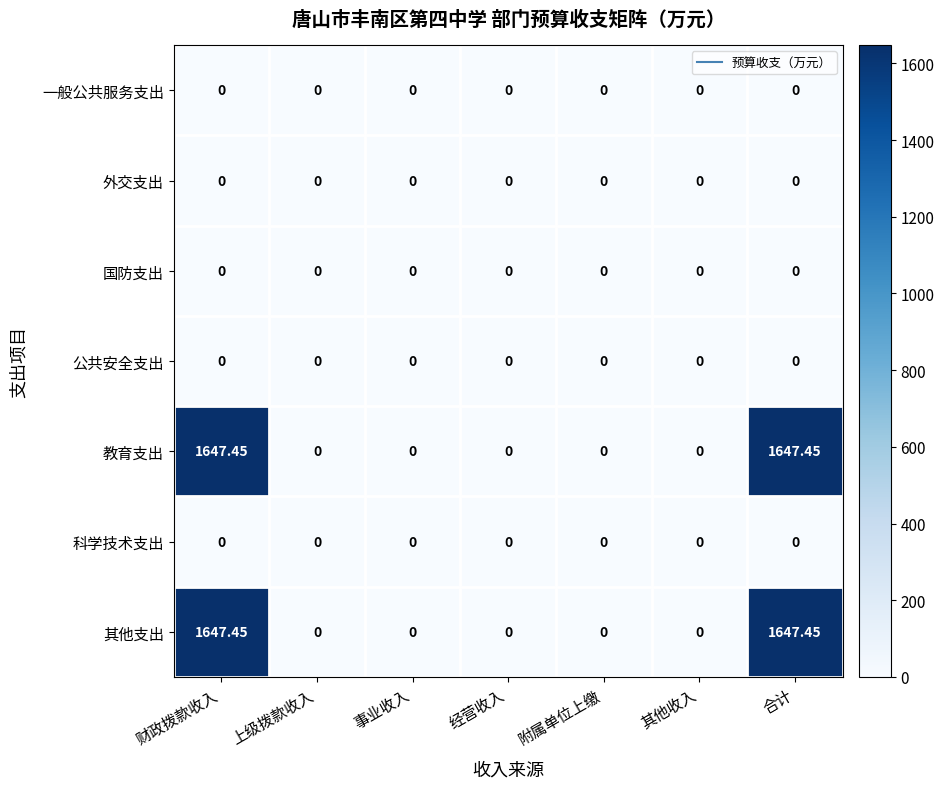

List the series in order of their peak value, highest first.

教育支出, 其他支出, 一般公共服务支出, 外交支出, 国防支出, 公共安全支出, 科学技术支出